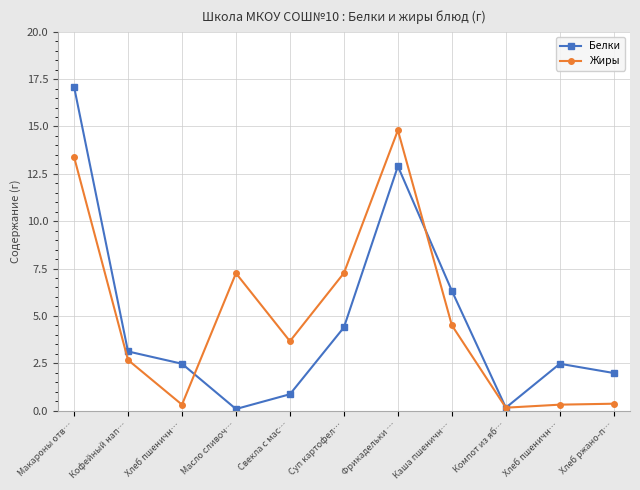

True or false: Жиры and Белки intersect in this chart.

True